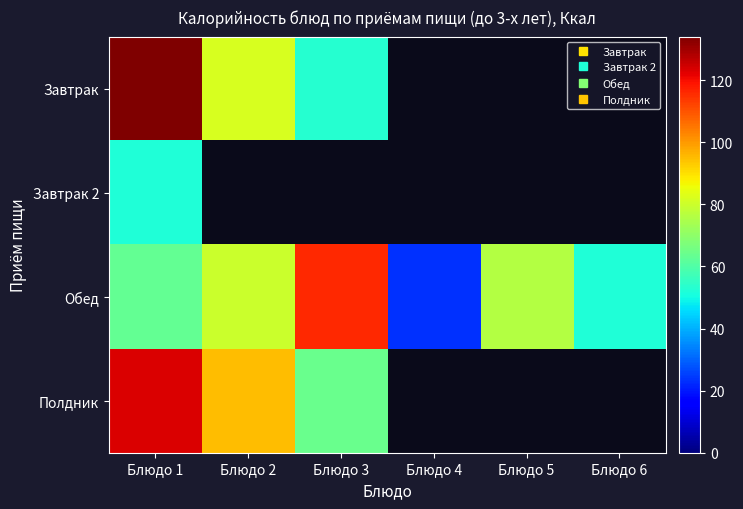

Which series changed the most between Блюдо 1 and Блюдо 3?

Завтрак